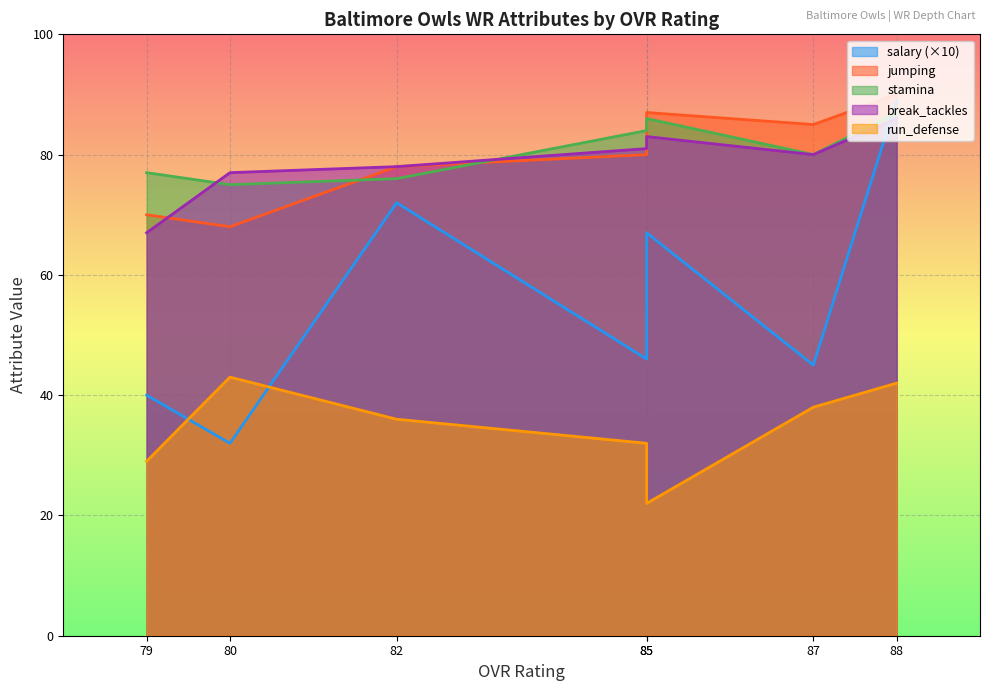

The value of break_tackles at 80 is 52. True or false?

False